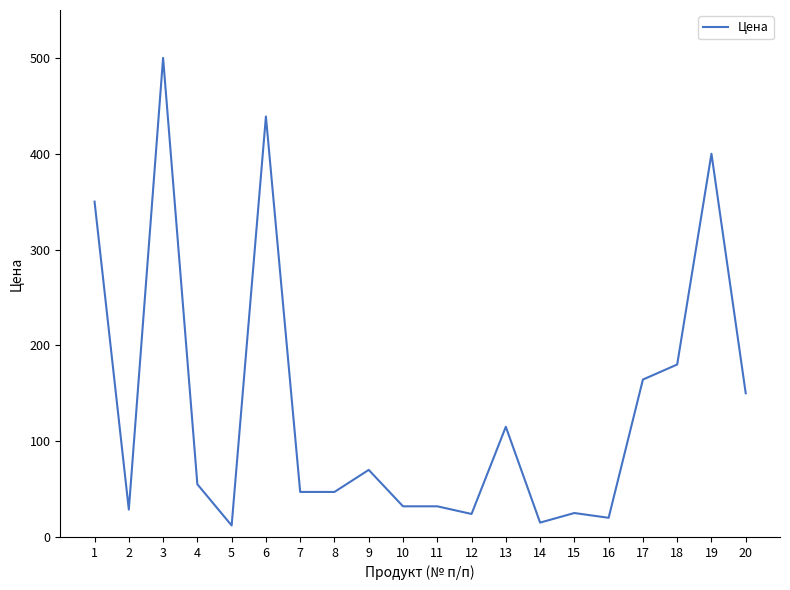

The chart shows a value of 164.3 at 17. True or false?

True